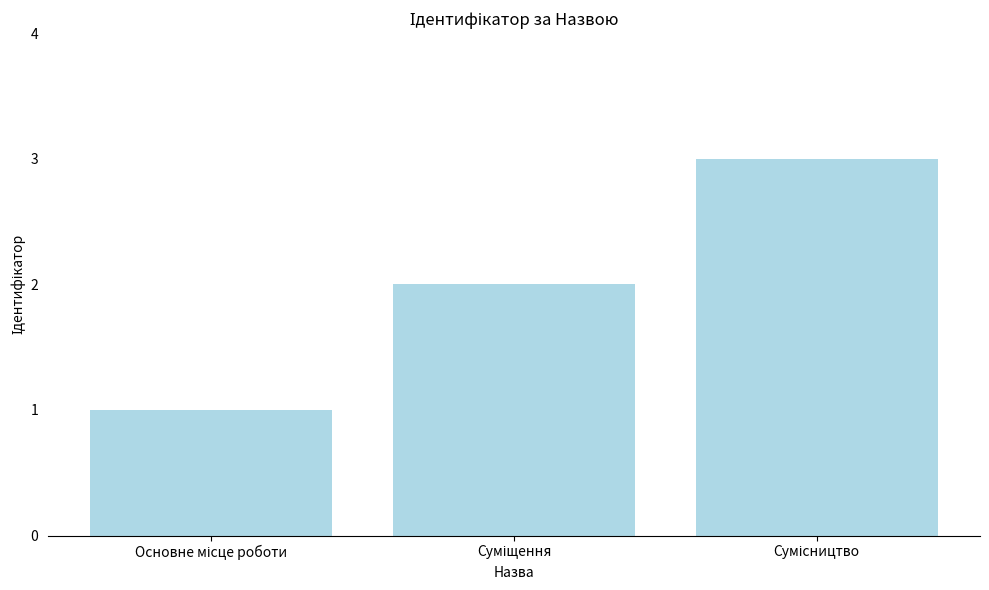

How many values are below 2?

1